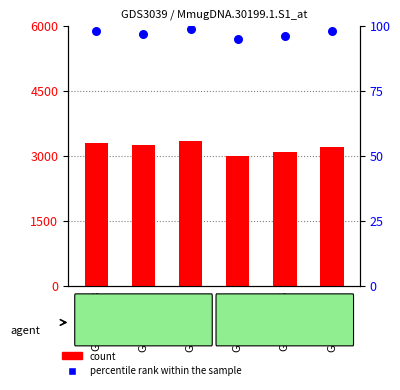

Which series reaches the minimum Y coordinate?

percentile rank within the sample